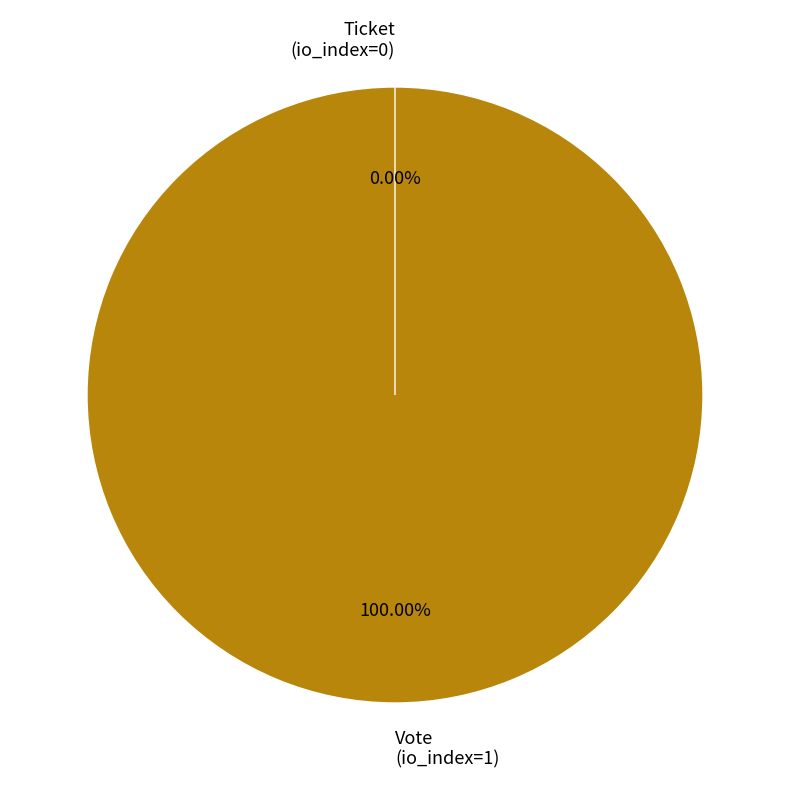

To the nearest percent, what is the difference between the Ticket and Vote slice percentages?

100%